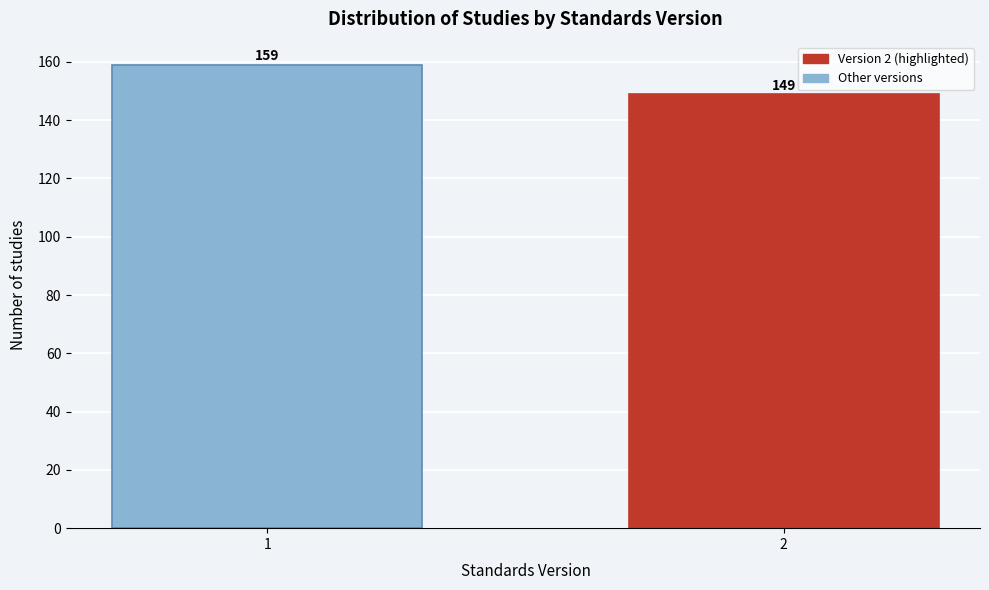

Reading right to left, what are all the values shown in this chart?

149	159